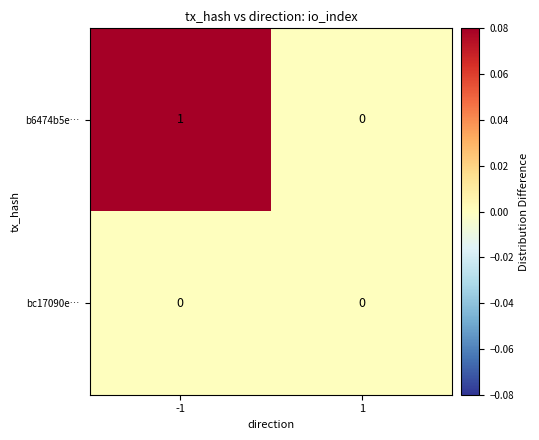

Which series has the largest range (max minus min)?

b6474b5e…